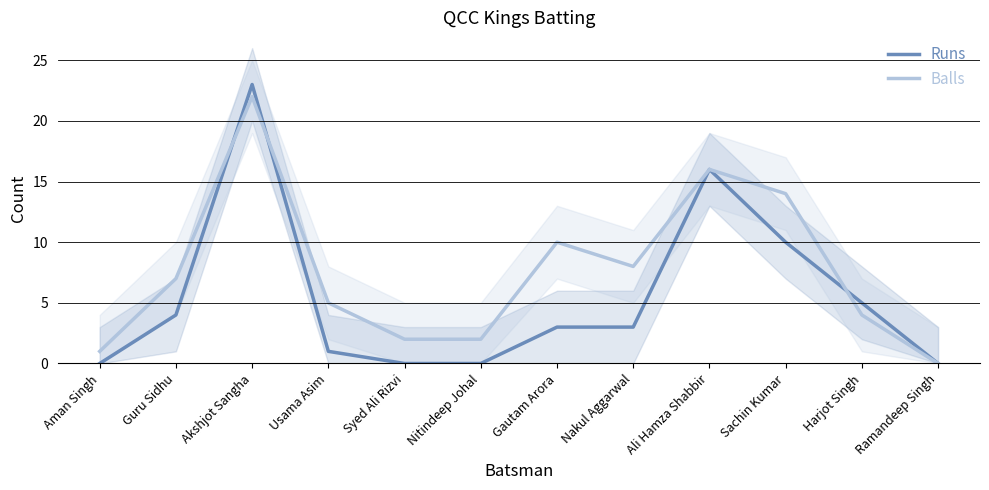

Which series changed the most between Gautam Arora and Ali Hamza Shabbir?

Runs